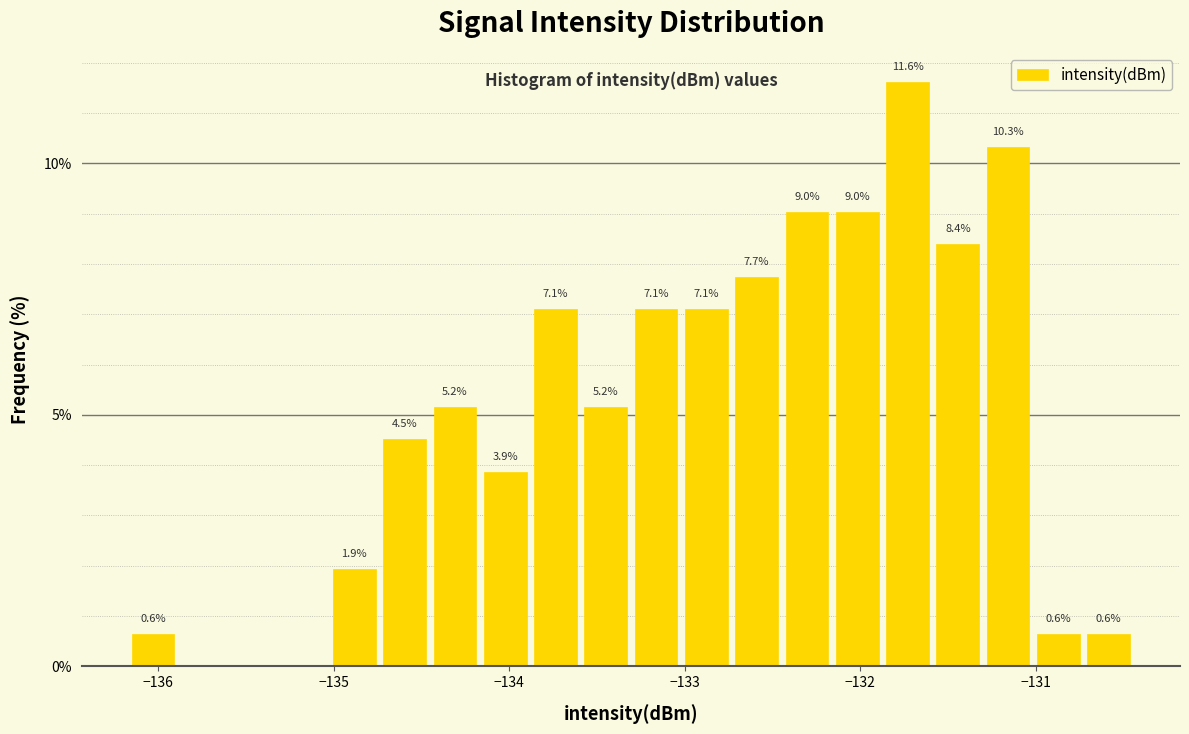

Around what value on the x-axis is the tallest bar? Give the approximate position of its centre, as read against the axis.

-131.7